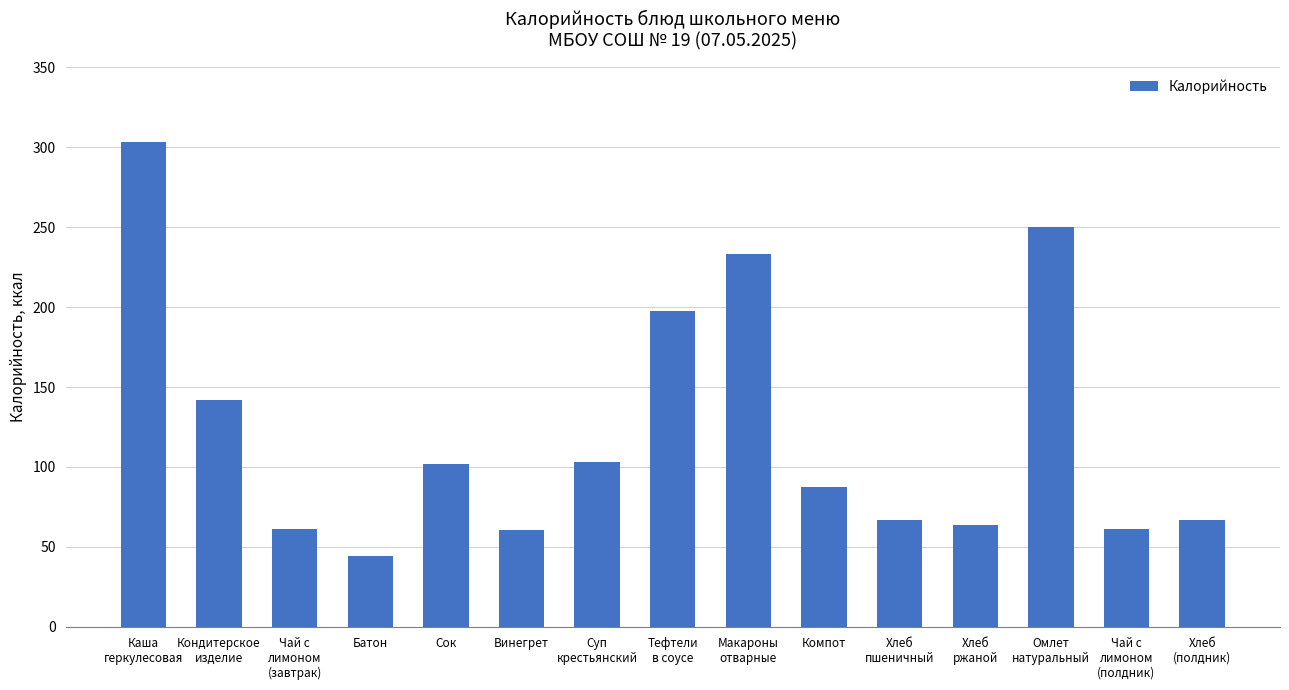

What is the smallest value displayed?

44.2